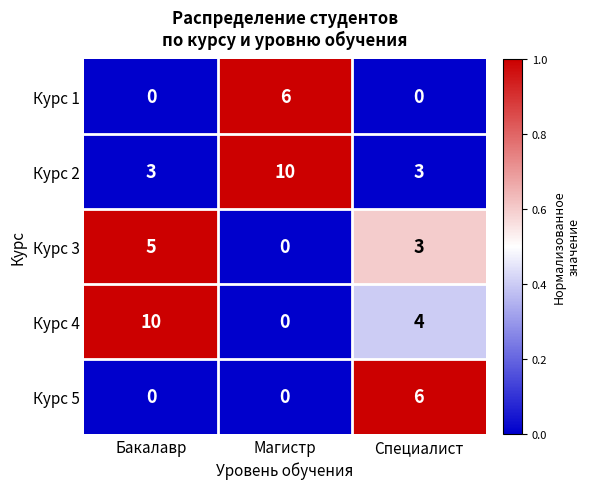

Reading left to right, extract all data points from this chart.

Курс 1: Бакалавр=0	Магистр=6	Специалист=0
Курс 2: Бакалавр=3	Магистр=10	Специалист=3
Курс 3: Бакалавр=5	Магистр=0	Специалист=3
Курс 4: Бакалавр=10	Магистр=0	Специалист=4
Курс 5: Бакалавр=0	Магистр=0	Специалист=6